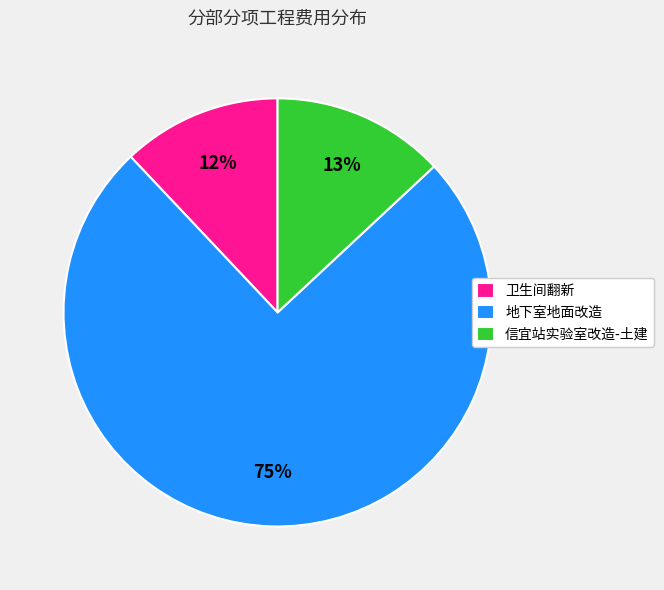

Which slice represents more than half of the pie?

地下室地面改造